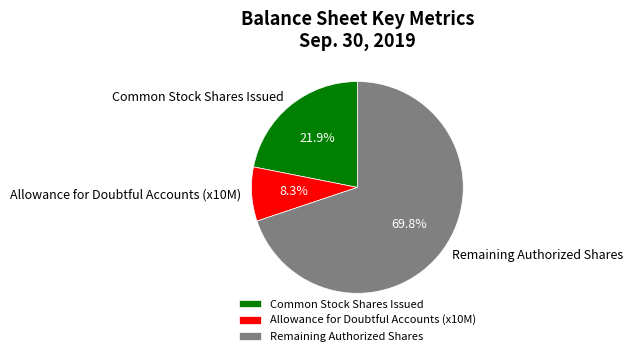

To the nearest percent, what is the difference between the largest and smallest slice percentages?

62%